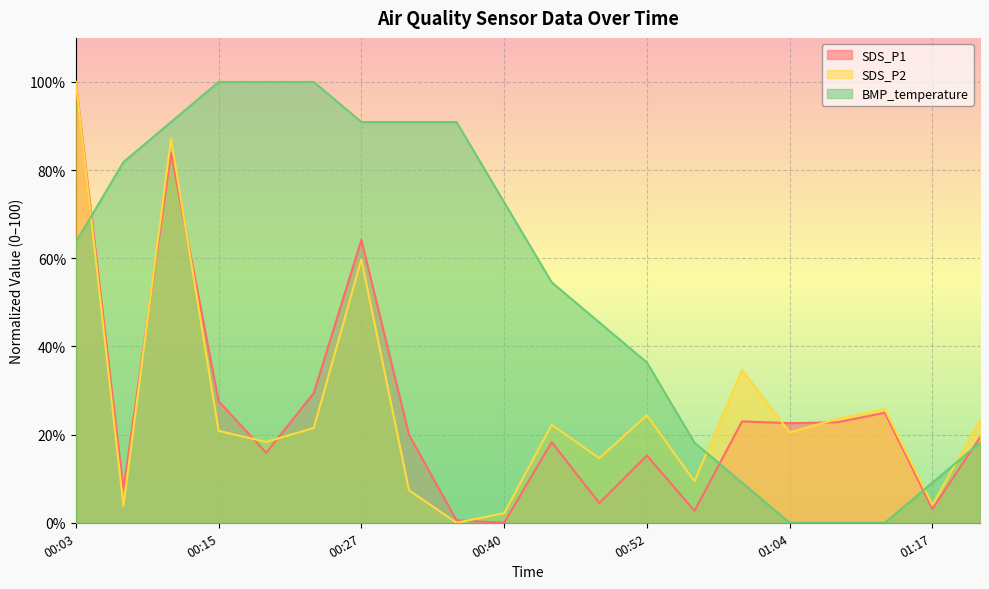

Which has a higher value, 01:09 or 00:27?

00:27